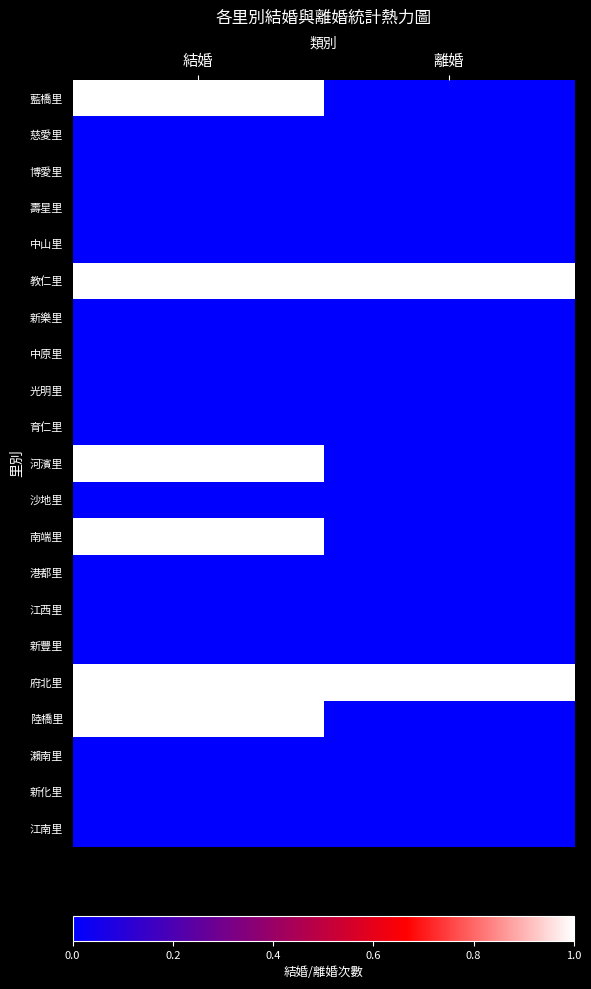

Which series has the largest total across all categories?

教仁里